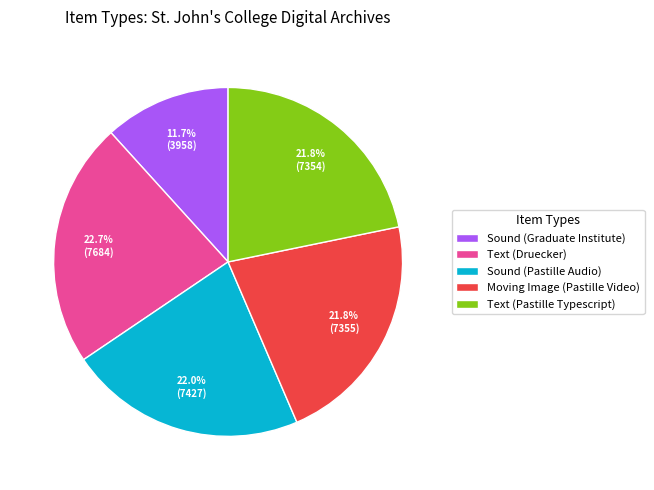

How much of the chart is everything except Sound (Graduate Institute)?

88.3%